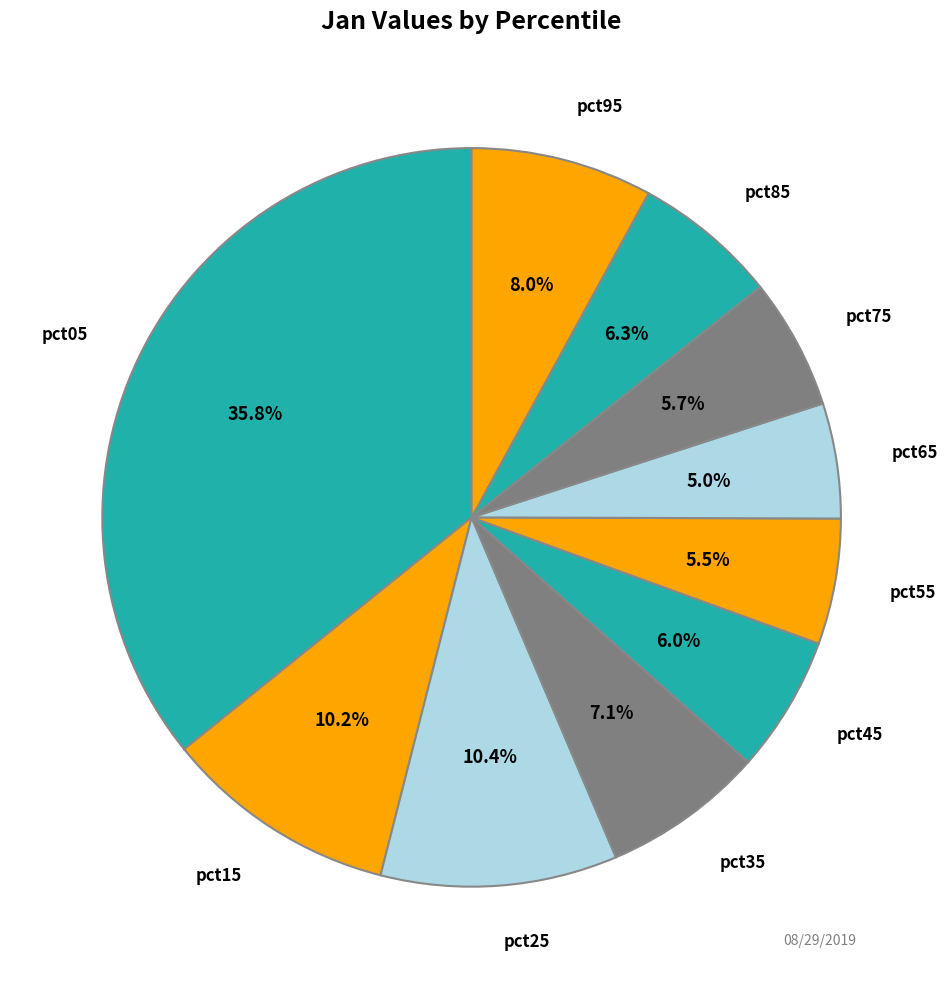

Count the number of slices in the pie.

10